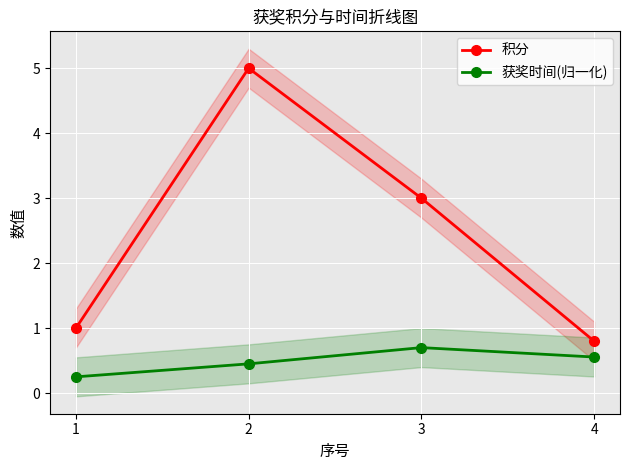

Is it true that 积分 equals 1.1 at 4?

False